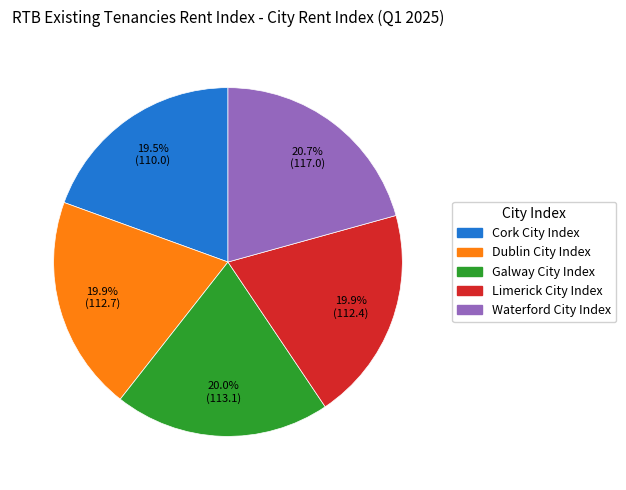

Does Waterford City Index account for over 50% of the chart?

No